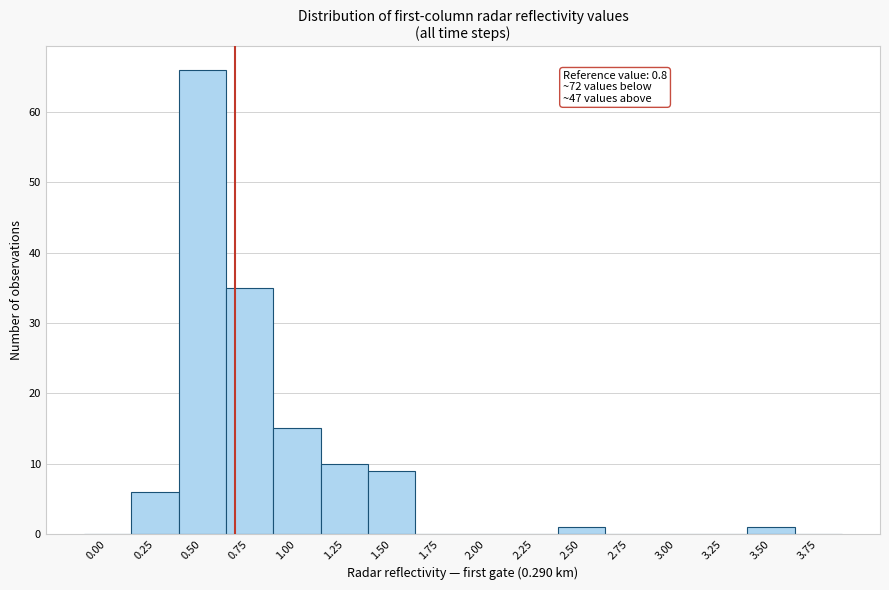

Reading right to left, what are all the values shown in this chart?

3.75=0	3.50=1	3.25=0	3.00=0	2.75=0	2.50=1	2.25=0	2.00=0	1.75=0	1.50=9	1.25=10	1.00=15	0.75=35	0.50=66	0.25=6	0.00=0